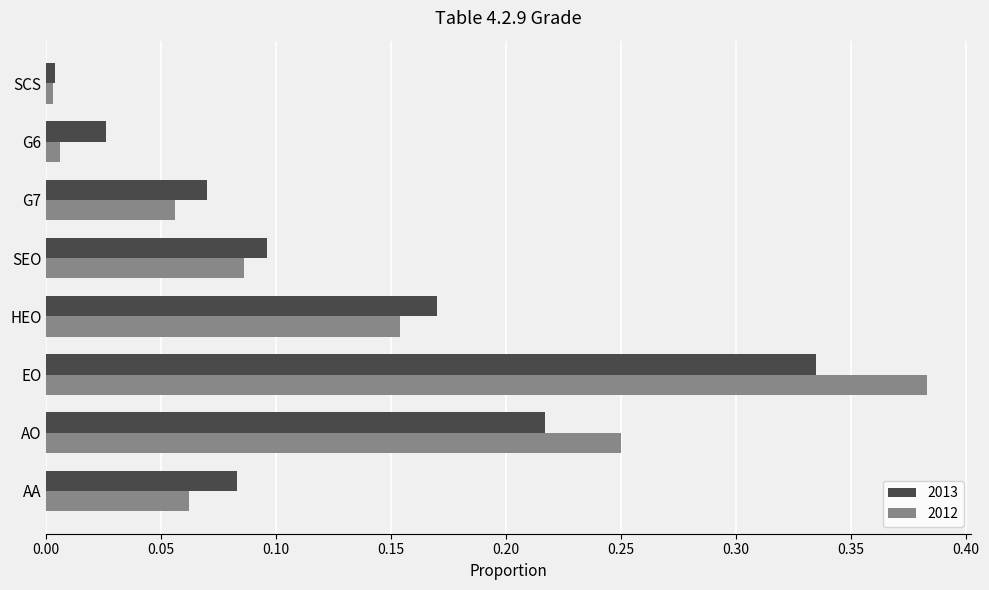

What is the sum of all 2013 values?

1.0